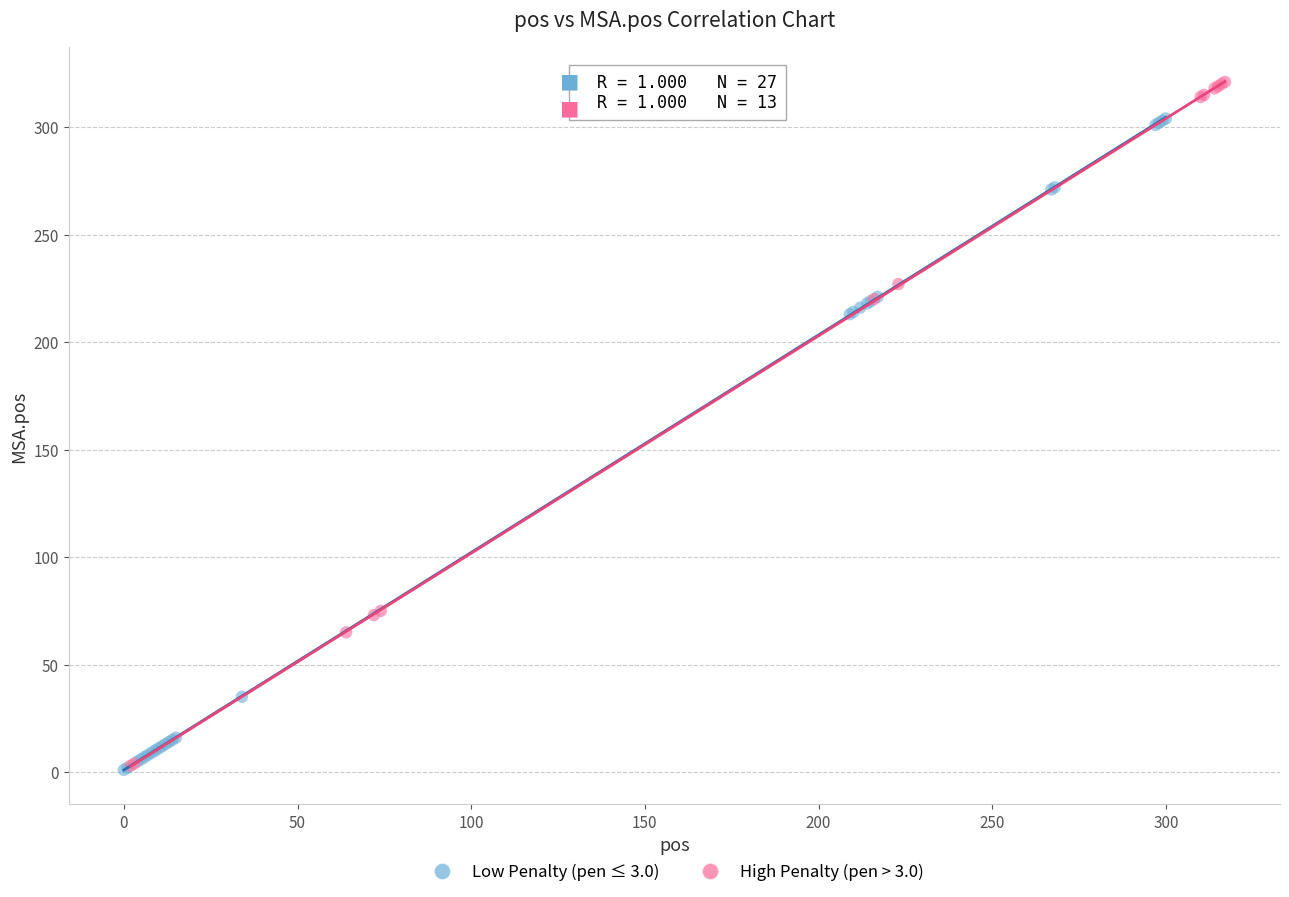

Which series contains the highest Y value?

High Penalty (pen > 3.0)